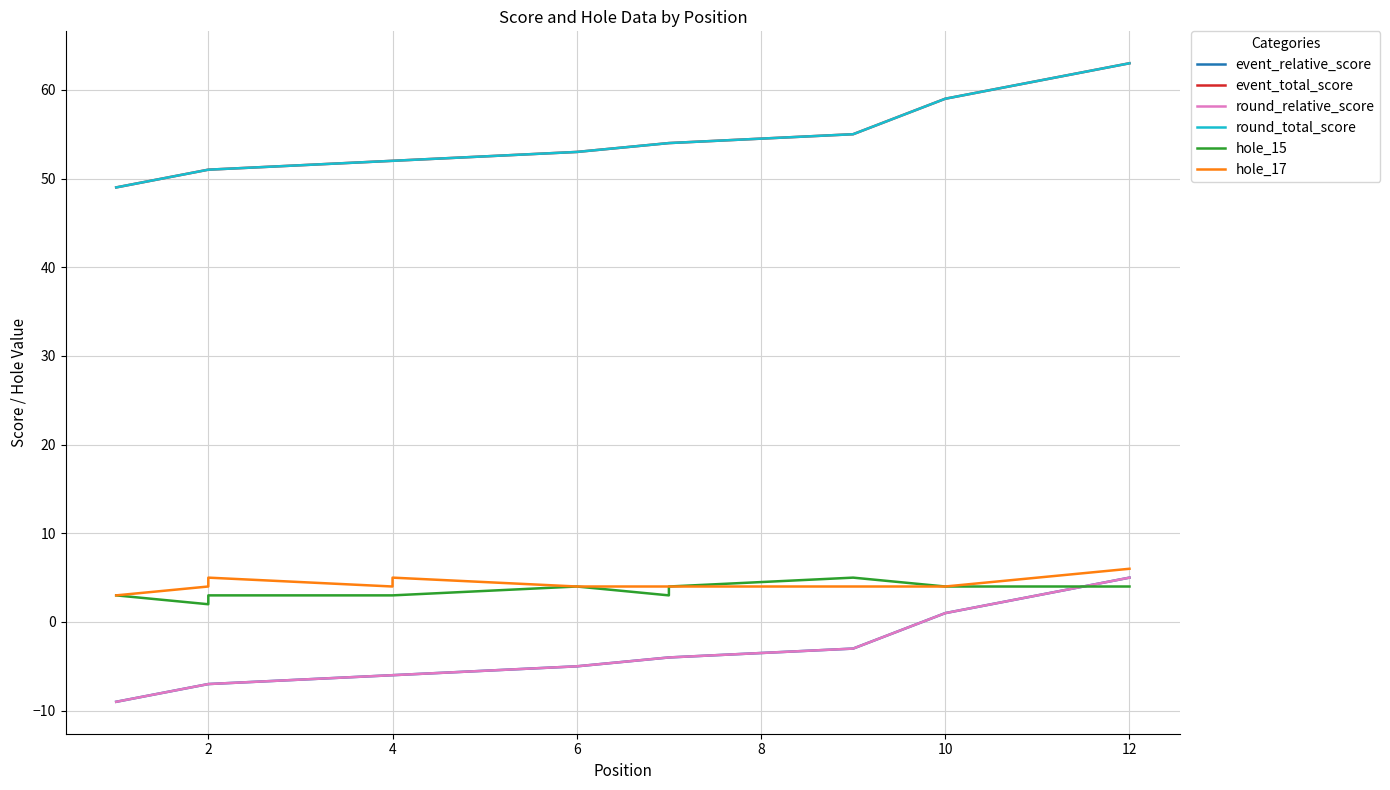

Which series has the largest total across all categories?

event_total_score